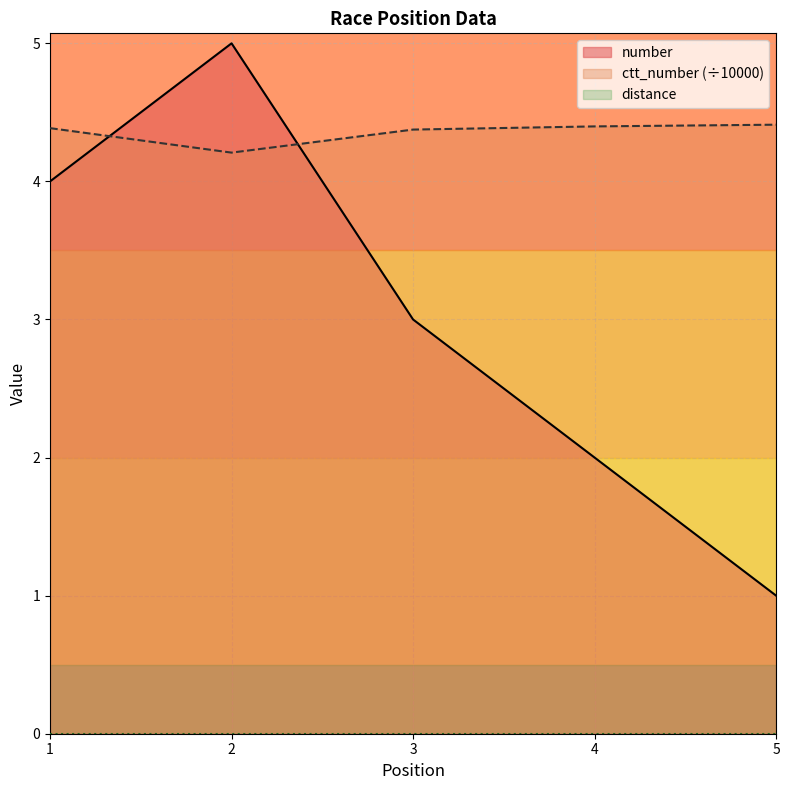

In ctt_number, how many points are lower than both neighbors (excluding endpoints)?

1